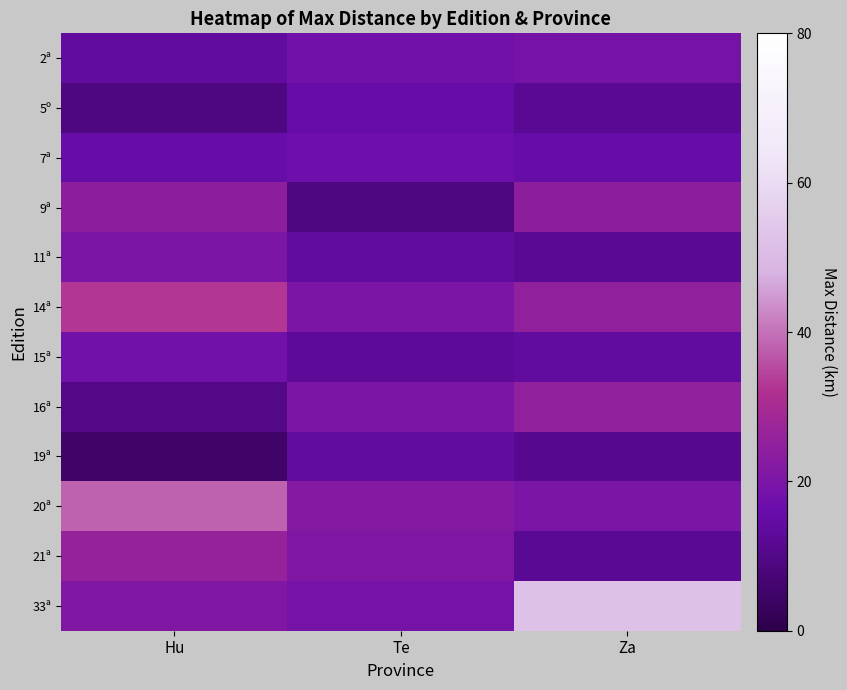

What is the total value across all series at Hu?

233